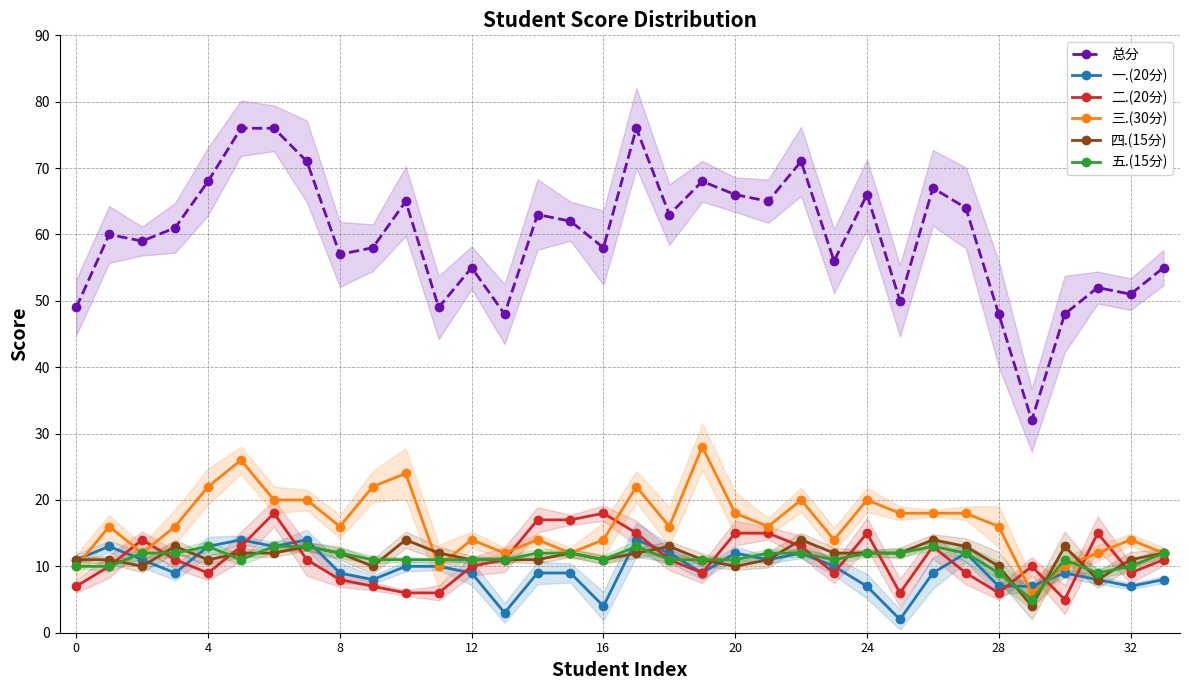

What is the difference between the highest and lowest values at 20?

65